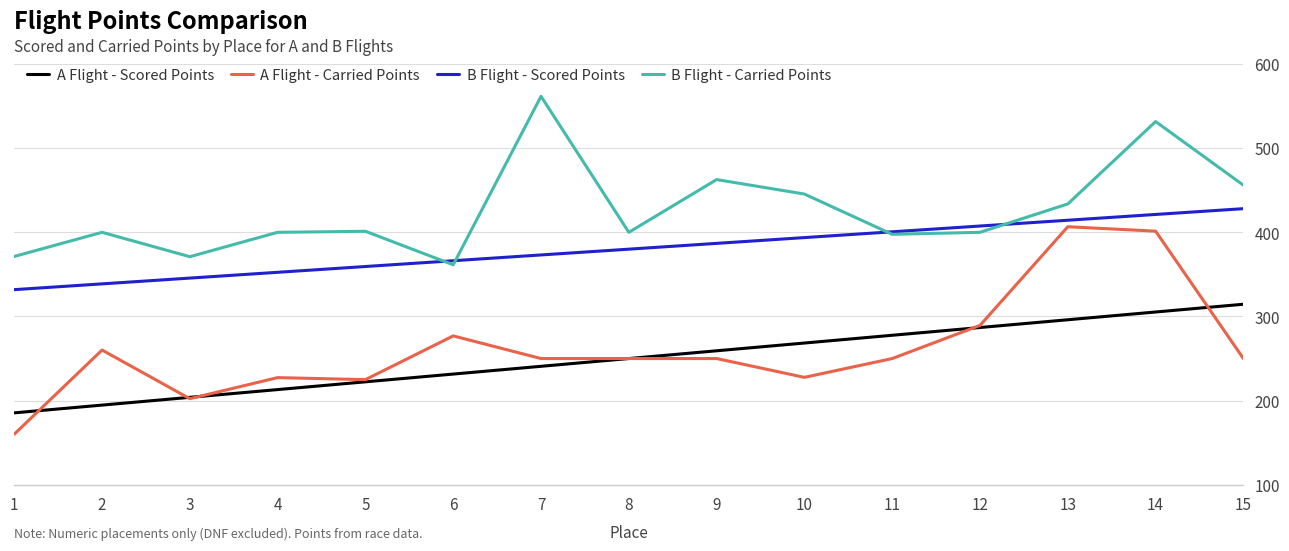

Does the chart have visible grid lines?

Yes